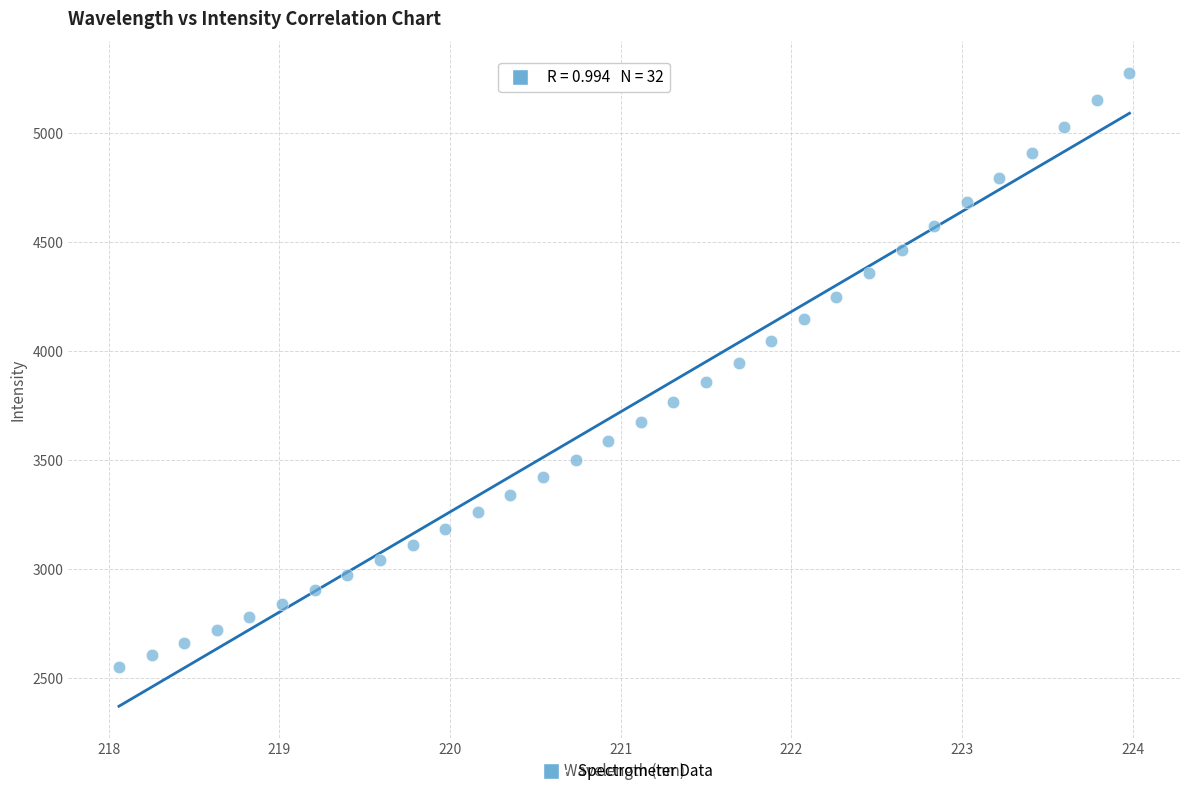

What is the range of Y values (max minus min)?

2726.9